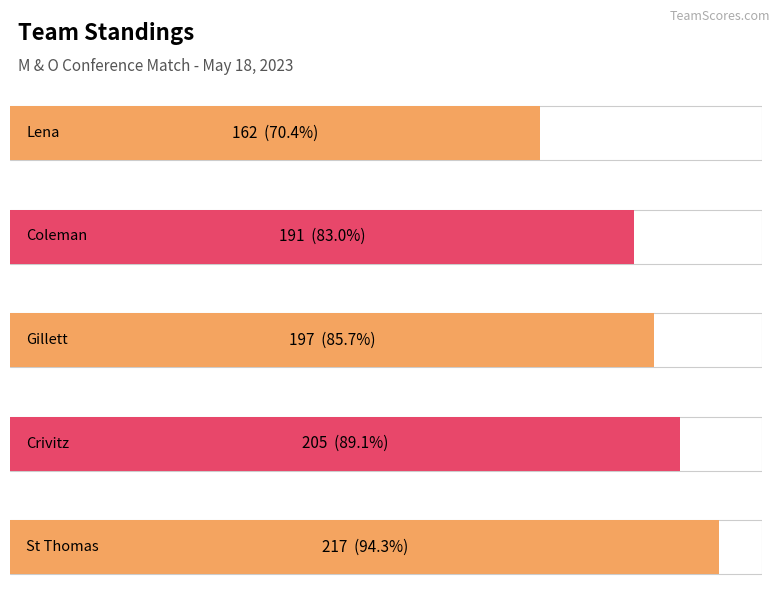

What is the difference between the second highest and second lowest values?

14